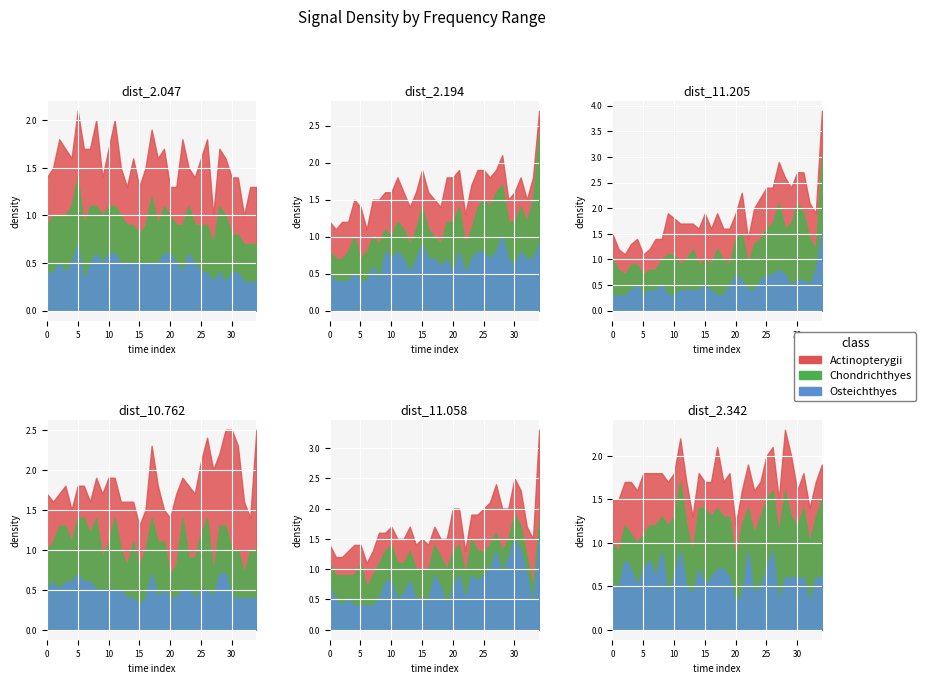

Count the 2.047 values in the range 0 to 1.

35